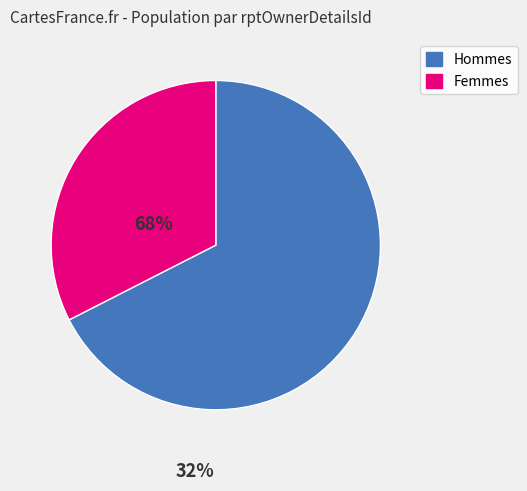

Is there a majority slice in this chart?

Yes